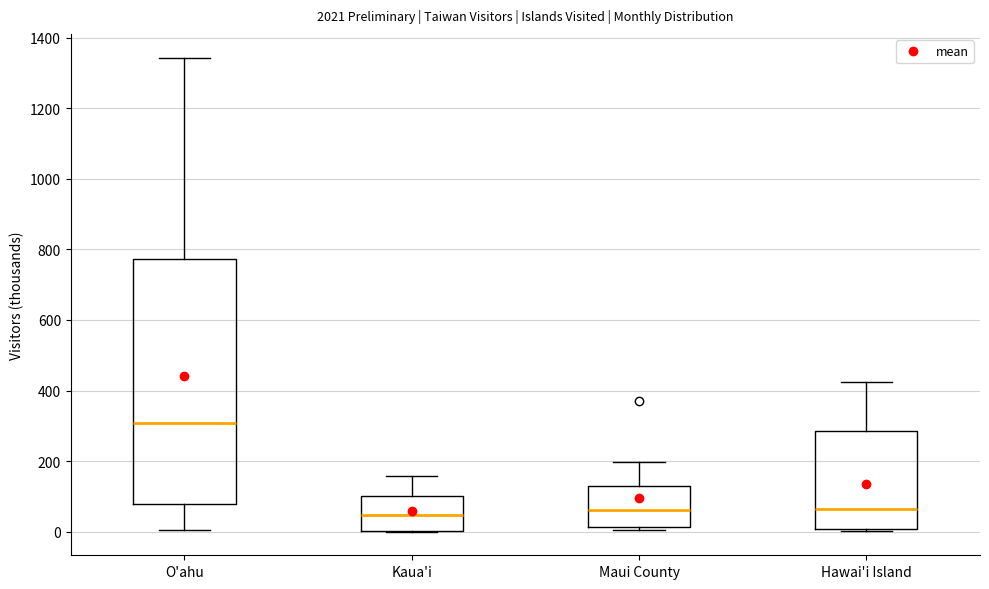

Reading left to right, transcribe this box plot: for each box, give where its median line is, the range the box spans, and where its two whiskers end, as read against the y-axis. The values are not printed on the chart, so give them approximately, as read against the axis.

O'ahu: median 300, box 80 to 780, whiskers 0 to 1340
Kaua'i: median 40, box 0 to 100, whiskers 0 to 160
Maui County: median 60, box 20 to 120, whiskers 0 to 200
Hawai'i Island: median 60, box 0 to 280, whiskers 0 to 420